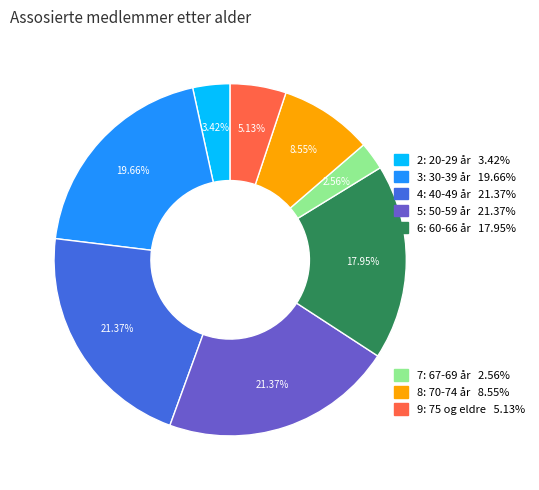

Count the number of slices in the pie.

8